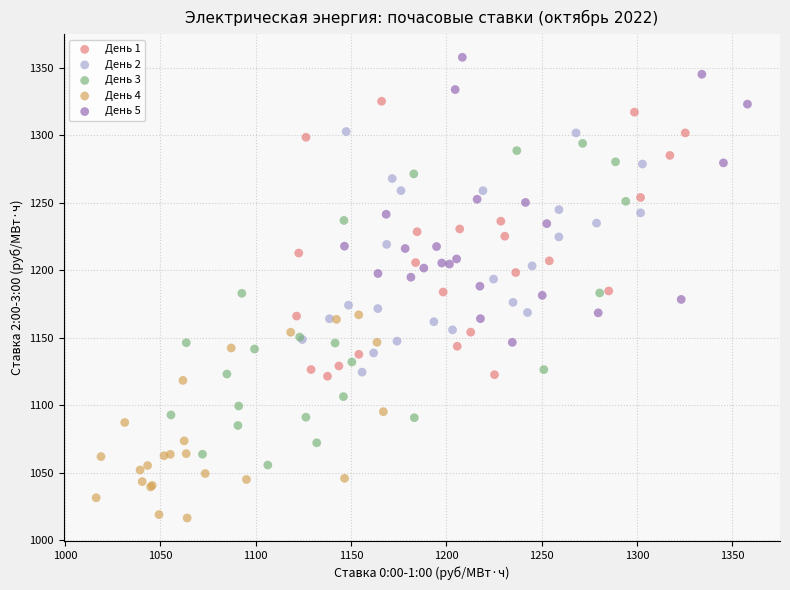

Which series reaches the maximum Y coordinate?

День 5